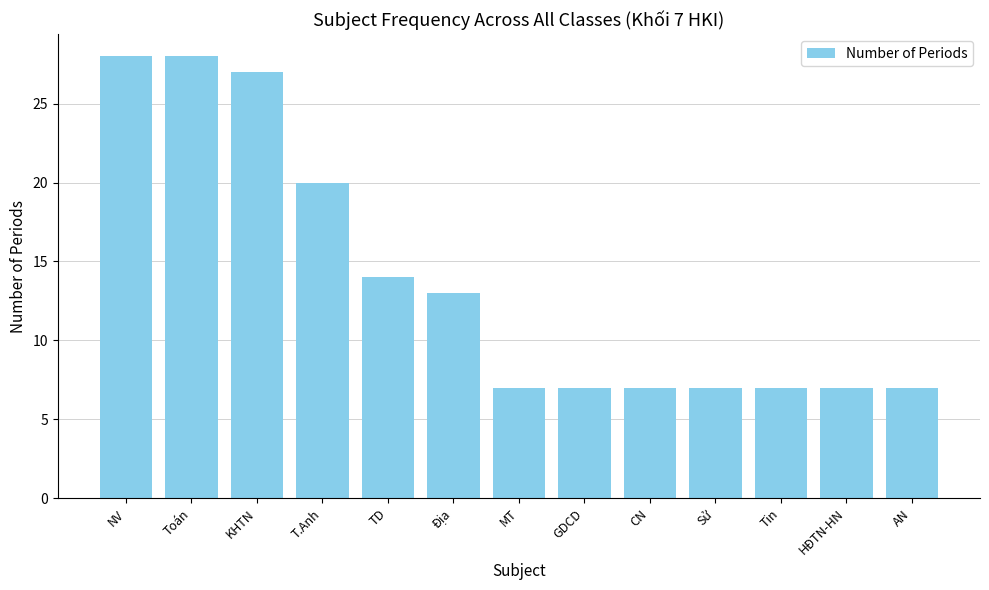

What is the ratio of the value at HĐTN-HN to the value at TD?

0.5